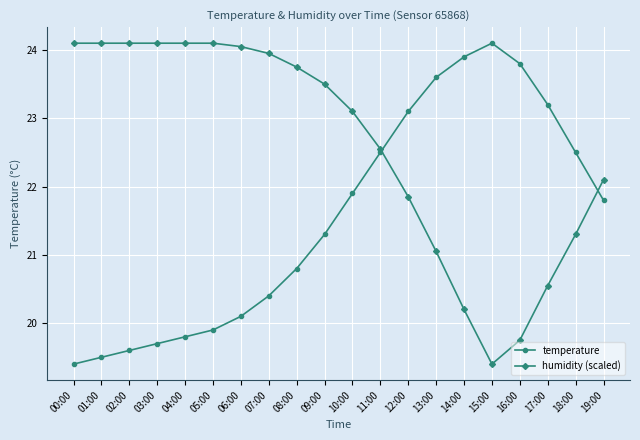

Rank the series by their average value, from lowest to highest.

temperature, humidity (scaled)